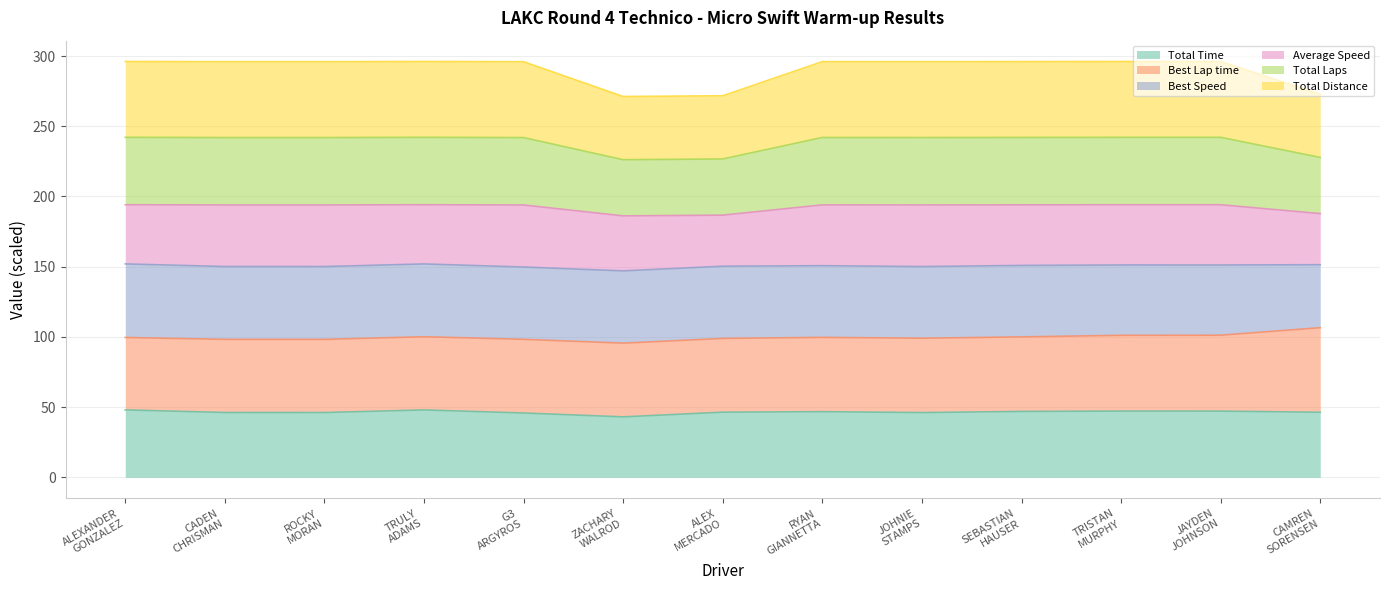

Which series has the largest range (max minus min)?

Total Laps